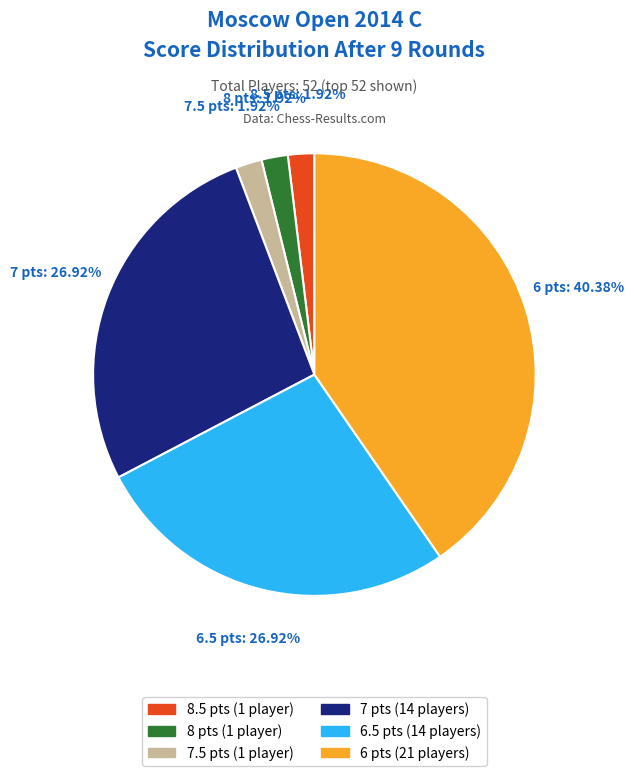

Is there any slice that represents more than half of the pie?

No